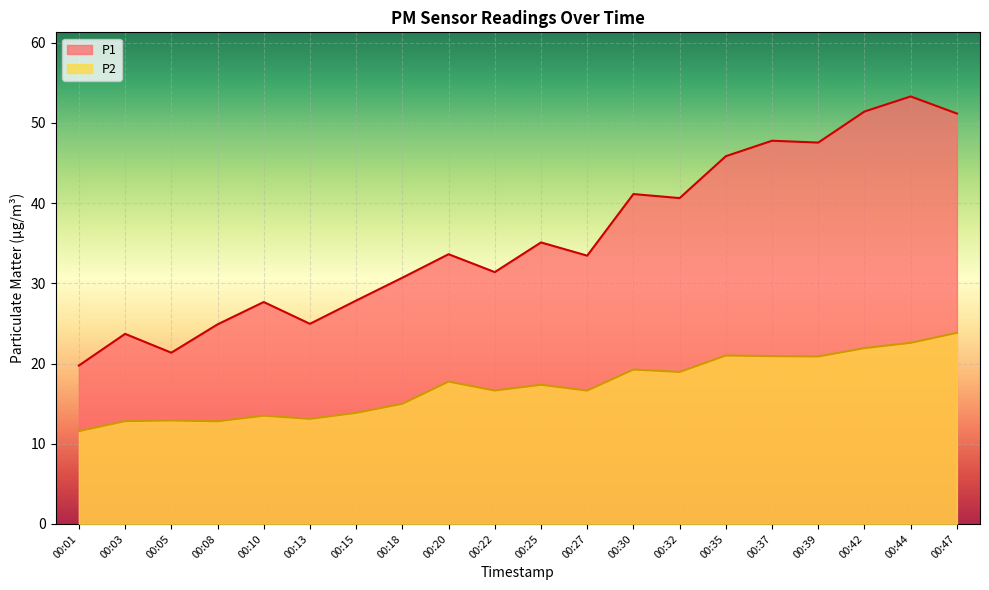

What is the difference between the highest and lowest values at 00:32?

21.7